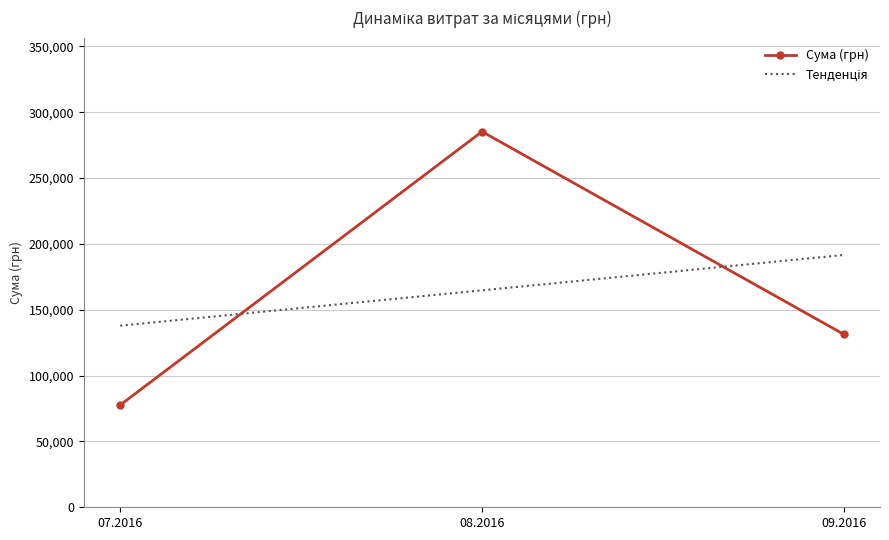

At which label is Сума (грн) closest to 181463?

09.2016